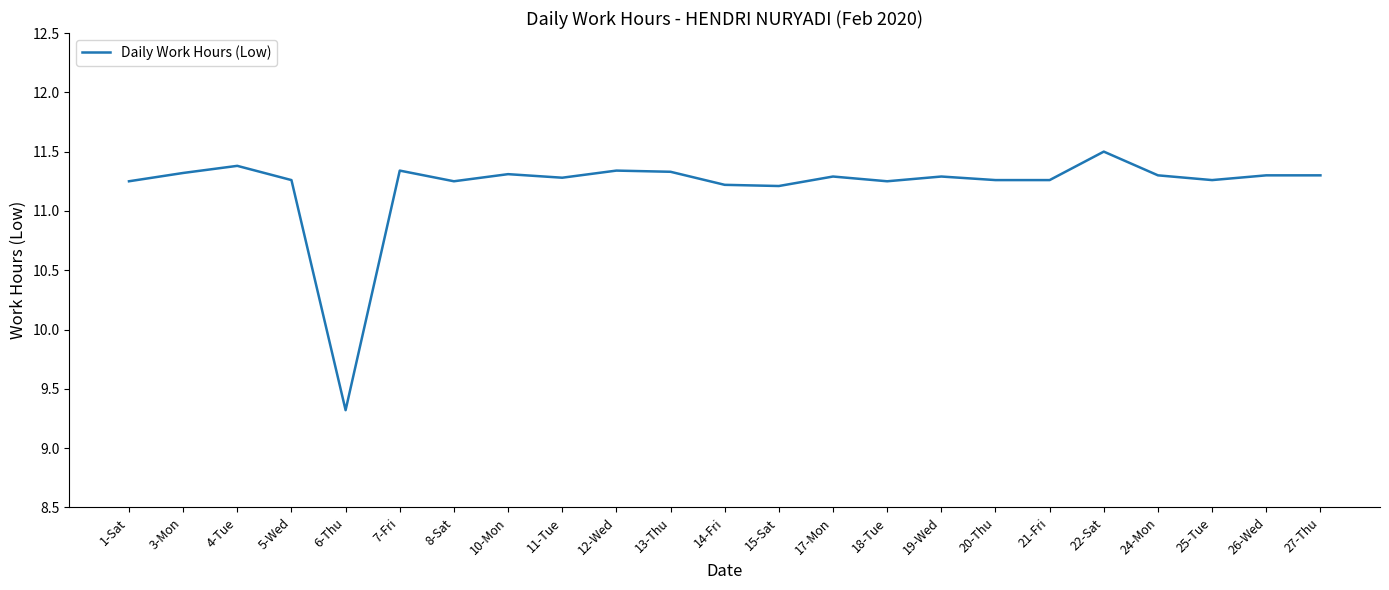

The chart shows a value of 11.5 at 22-Sat. True or false?

True